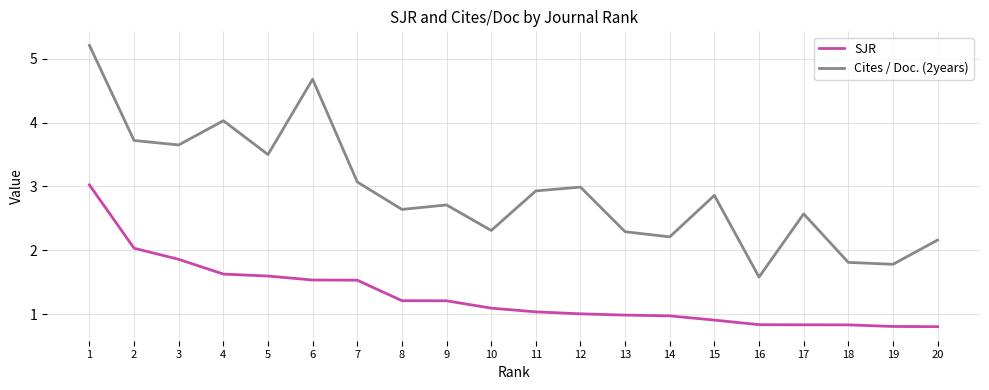

Which label corresponds to the largest value in the chart?

1